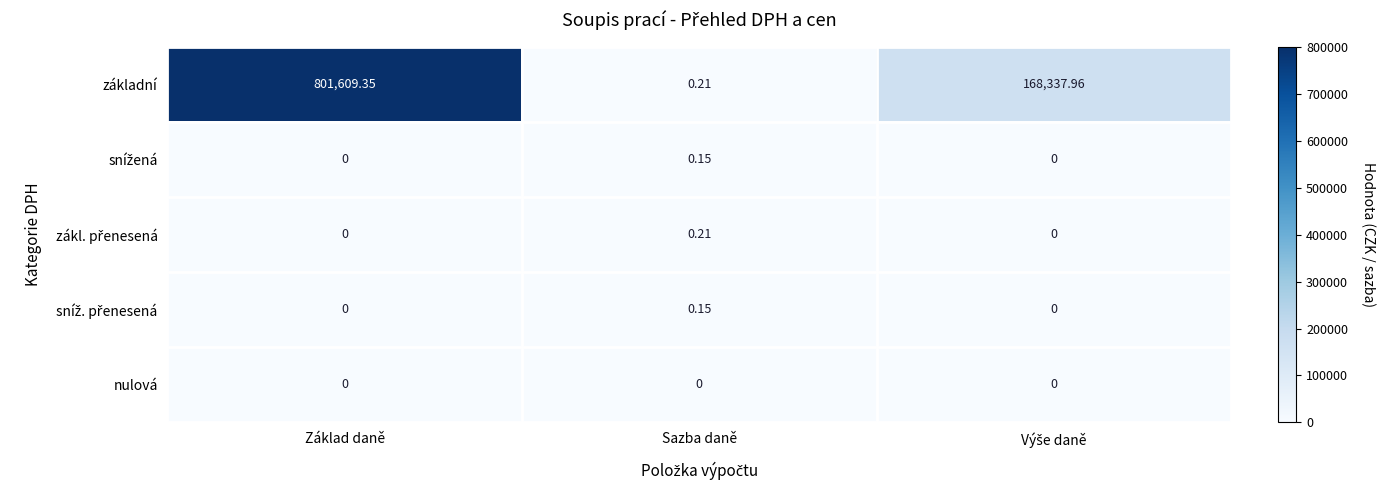

At which category is the sum across all series the highest?

Základ daně